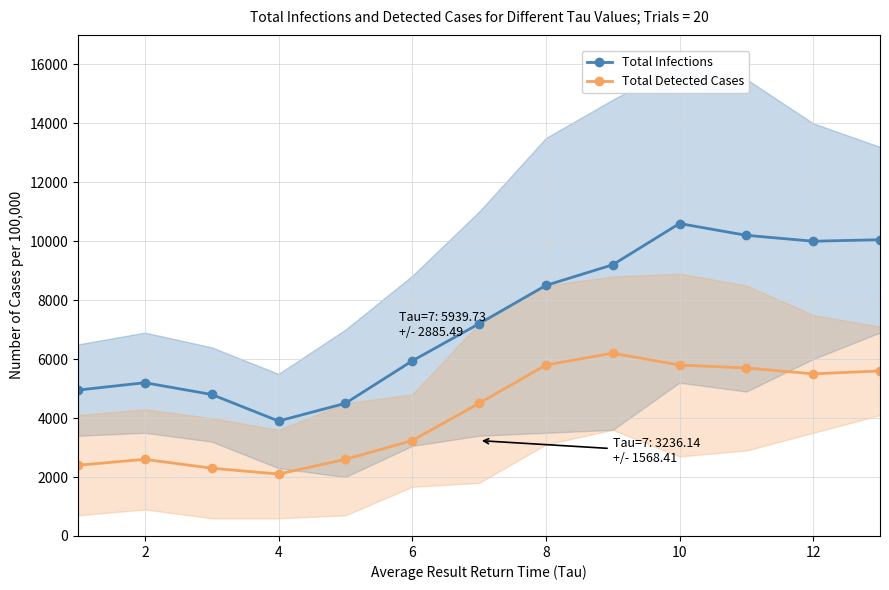

What is the value of the Total Infections point at the 8th from the left?

8500